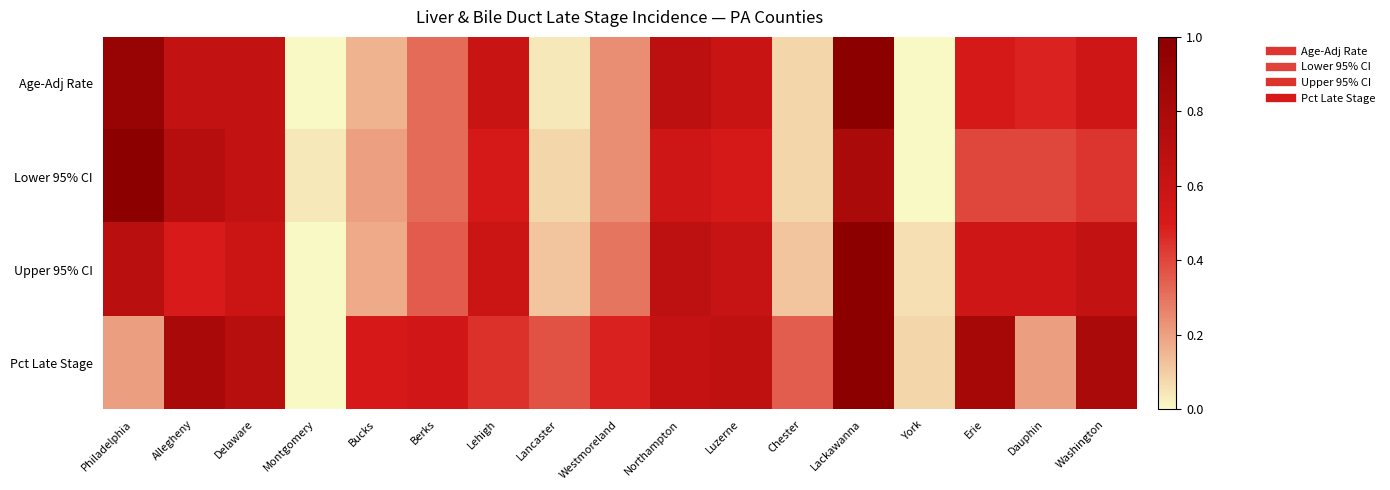

What is the greatest value displayed?

1.0